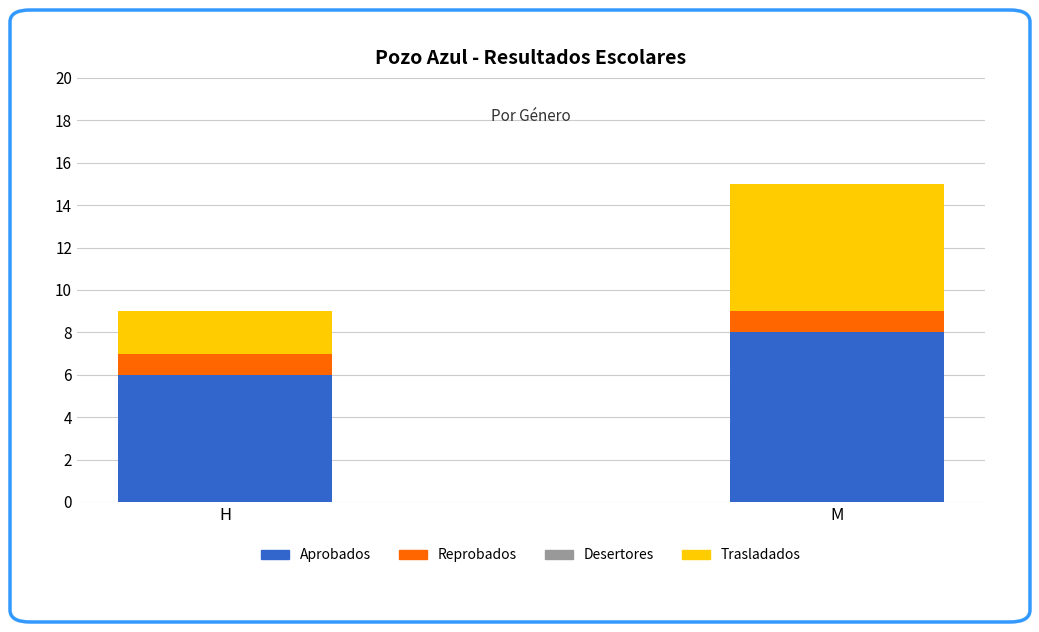

The Aprobados series shows 12 at M. True or false?

False